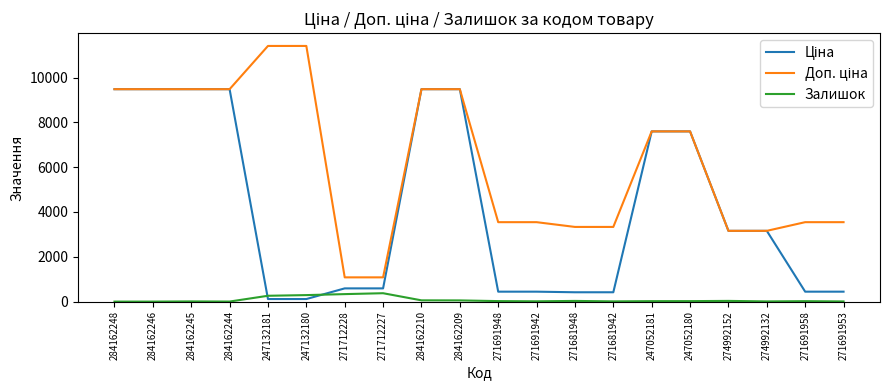

What is the greatest value displayed?

11410.0